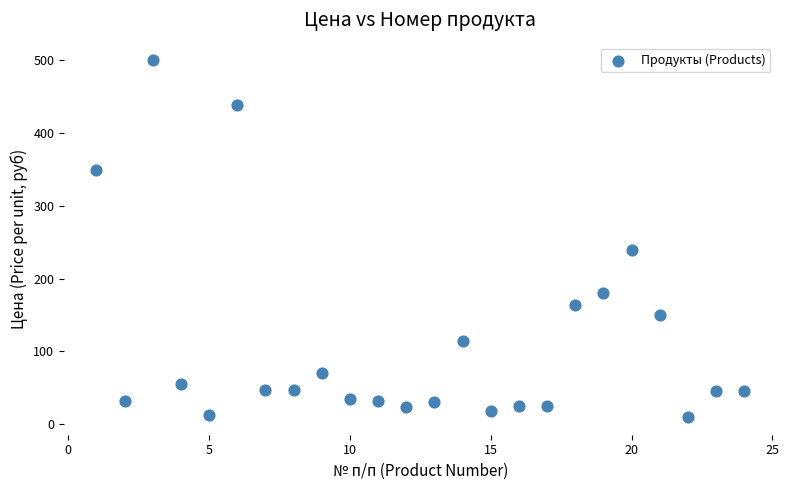

What is the range of Y values (max minus min)?

490.0